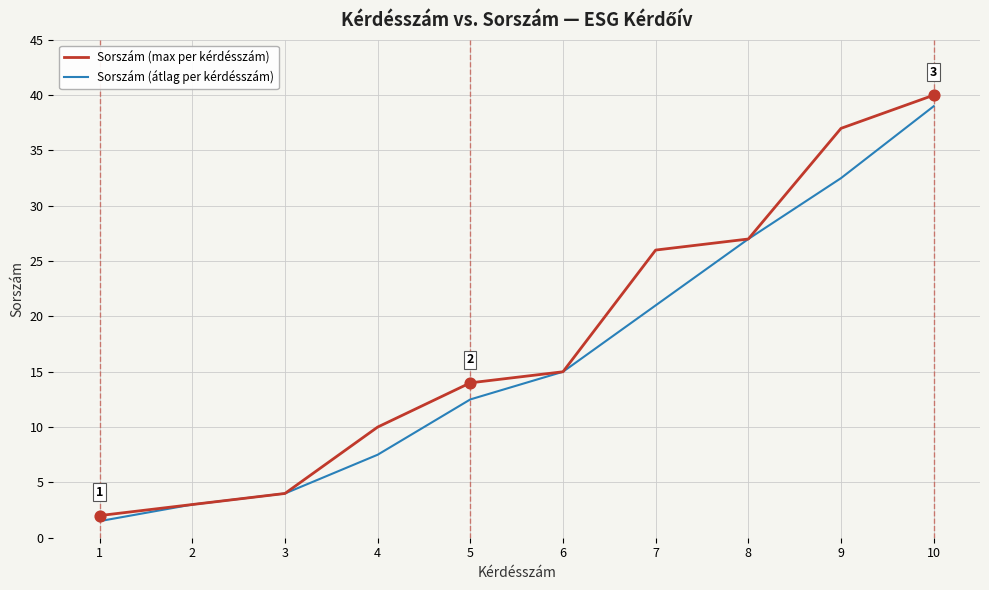

What is the total value across all series at 6?

30.0